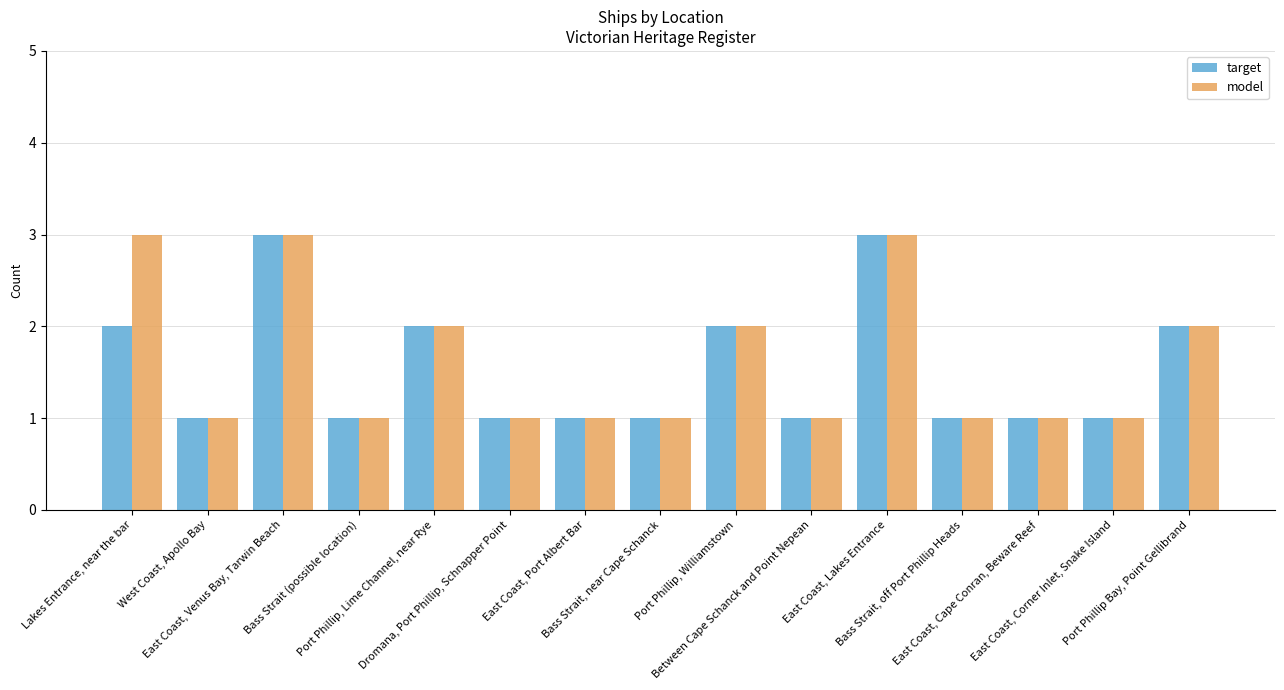

What is the sum of all model values?

24